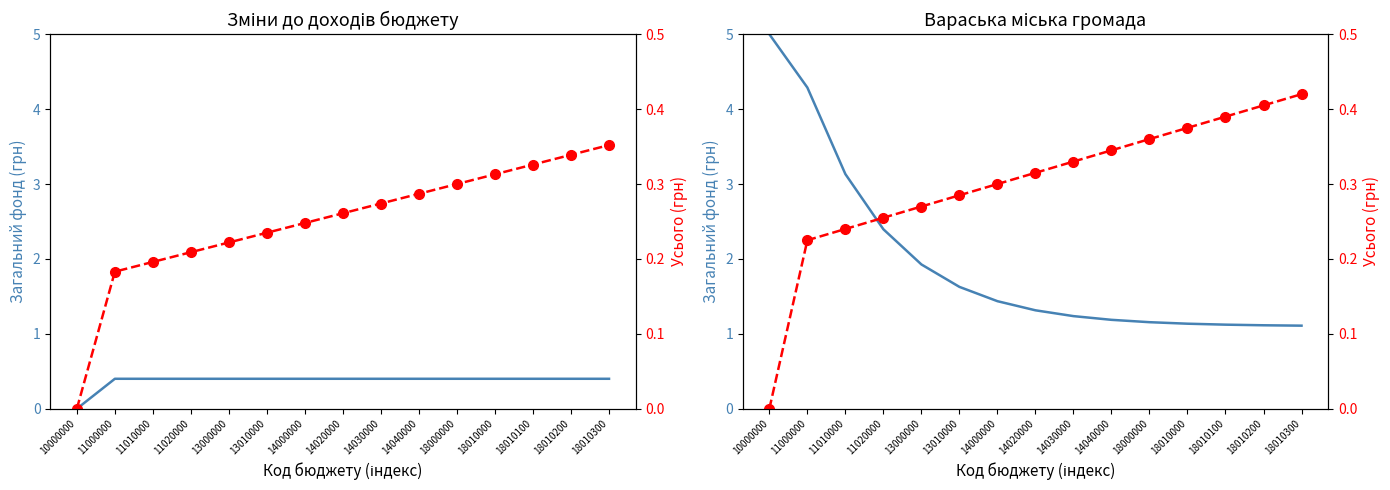

Which series has the widest spread of values?

Загальний фонд (col_3)